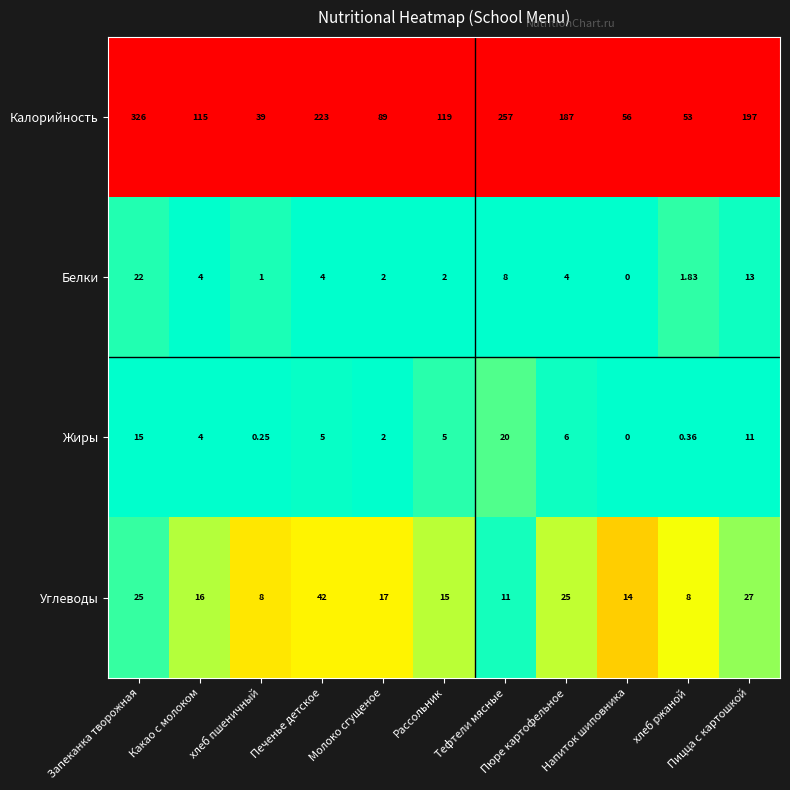

How many categories are shown in the chart?

11